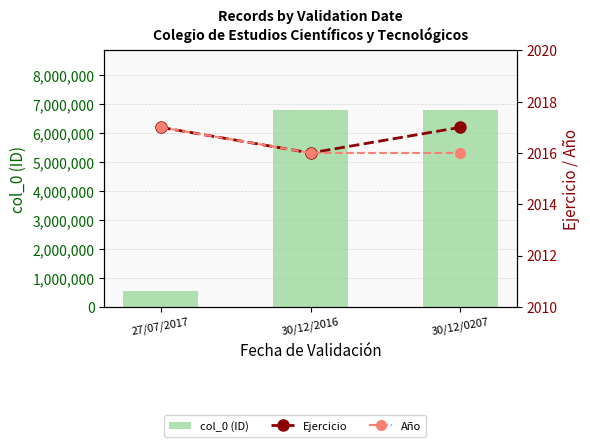

At which category is the sum across all series the highest?

30/12/0207